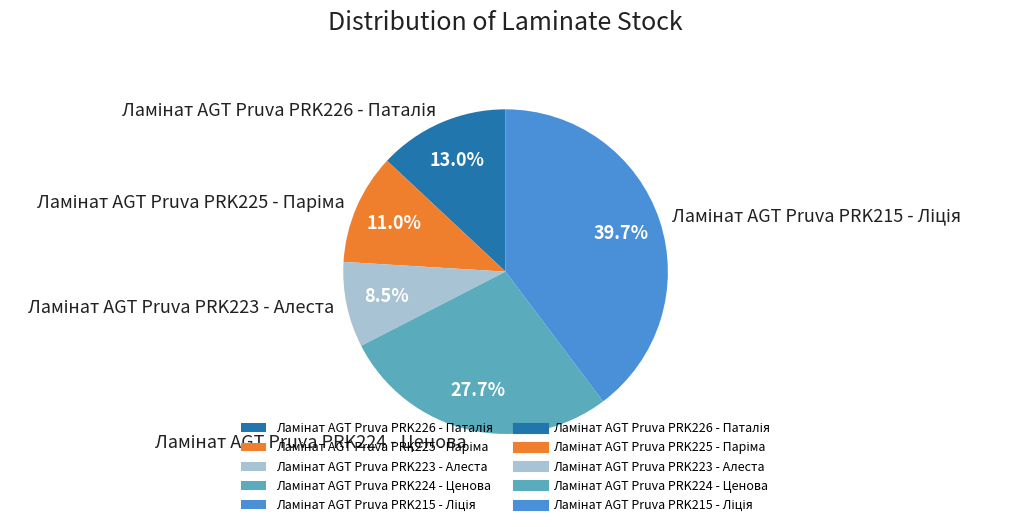

Is there any slice that represents more than half of the pie?

No